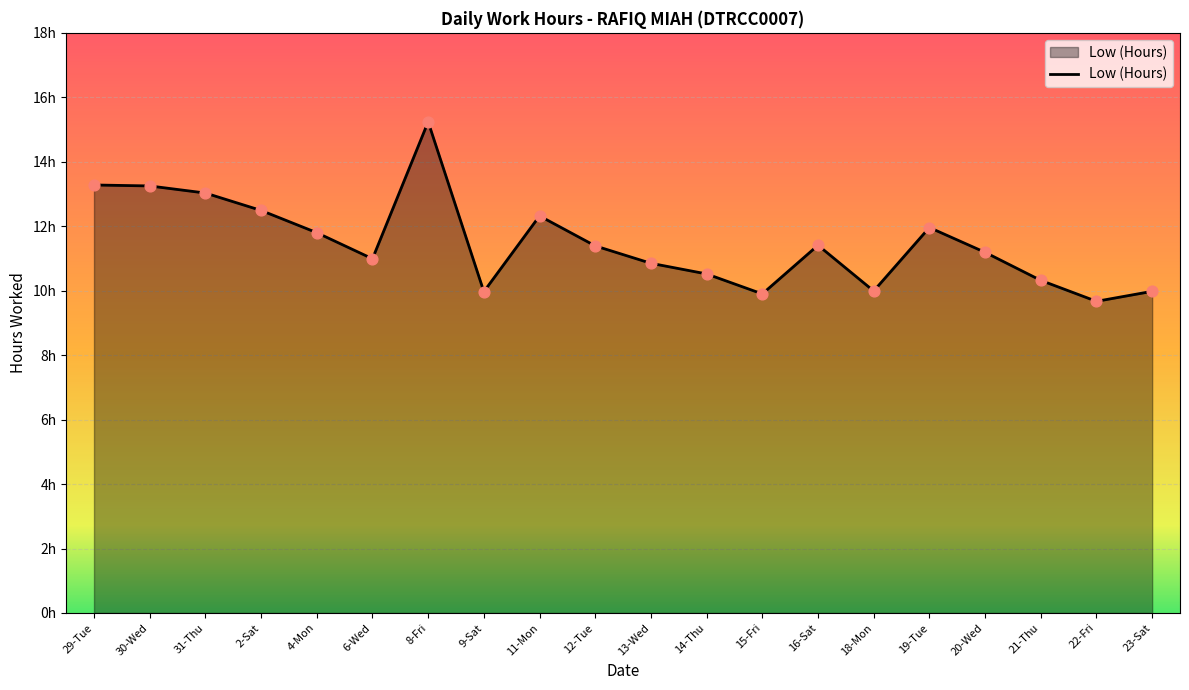

What is the change in value from 11-Mon to 13-Wed?

-1.5